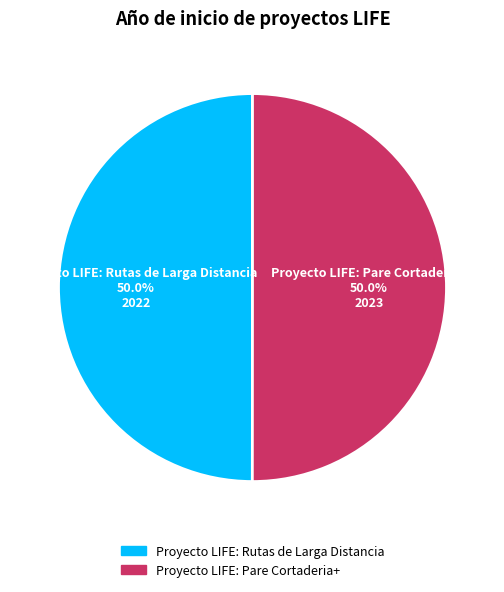

What is the ratio of the value at Proyecto LIFE: Pare Cortaderia+ to the value at Proyecto LIFE: Rutas de Larga Distancia?

1.0